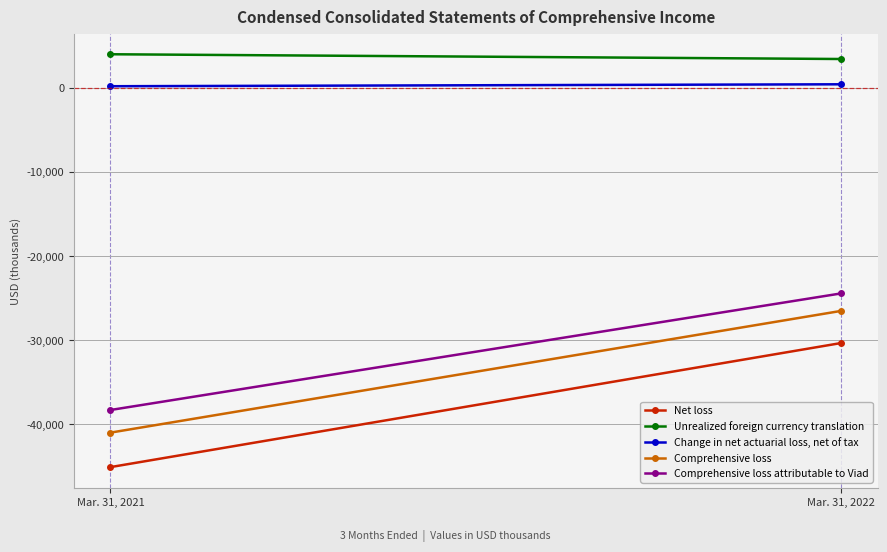

What is the maximum value shown in the chart?

3977